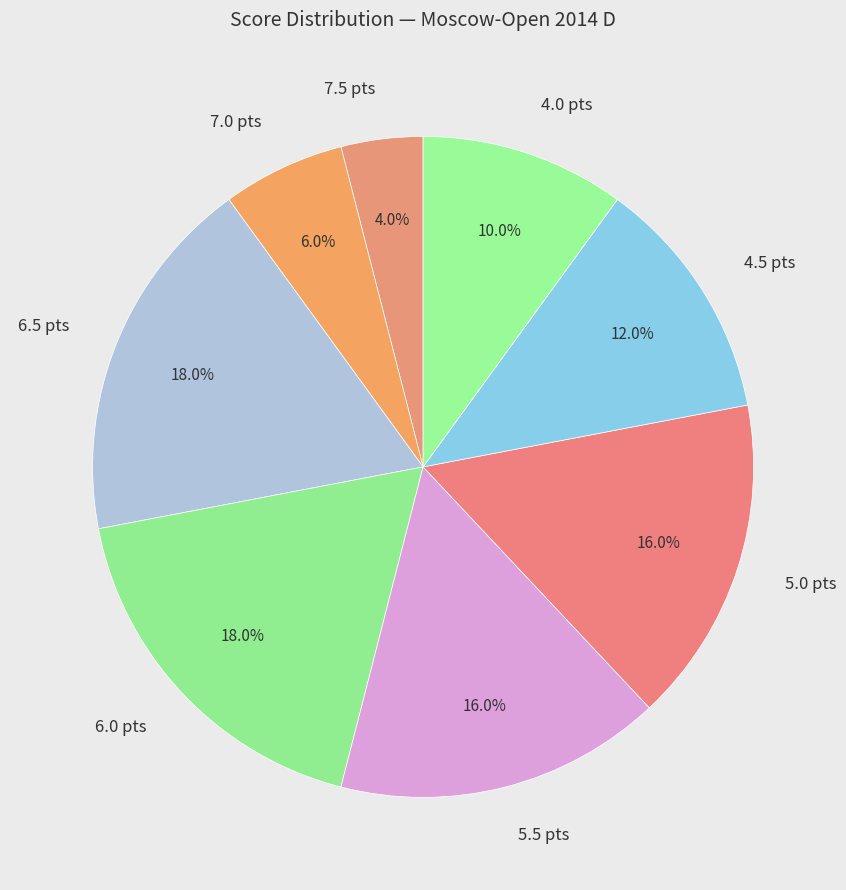

What is the ratio of the value at 5.5 pts to the value at 6.0 pts?

0.9